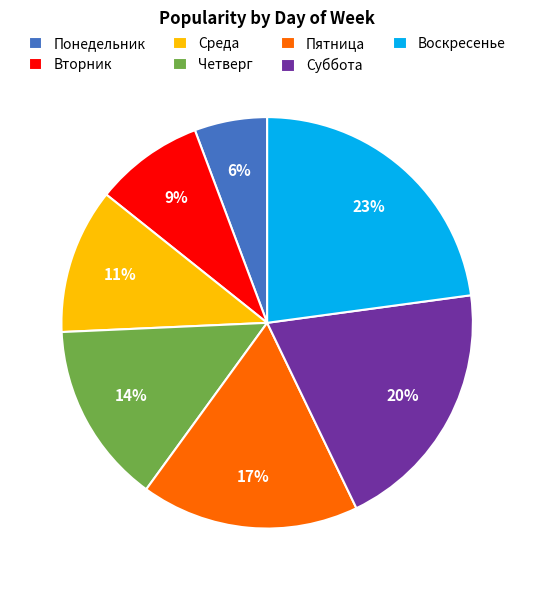

To the nearest percent, what portion does Пятница represent?

17%